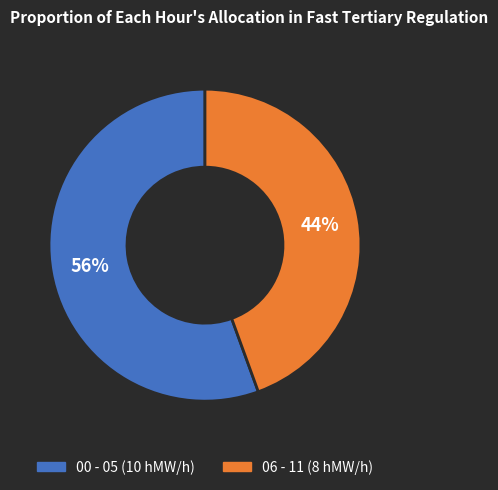

Is there any slice that represents more than half of the pie?

Yes